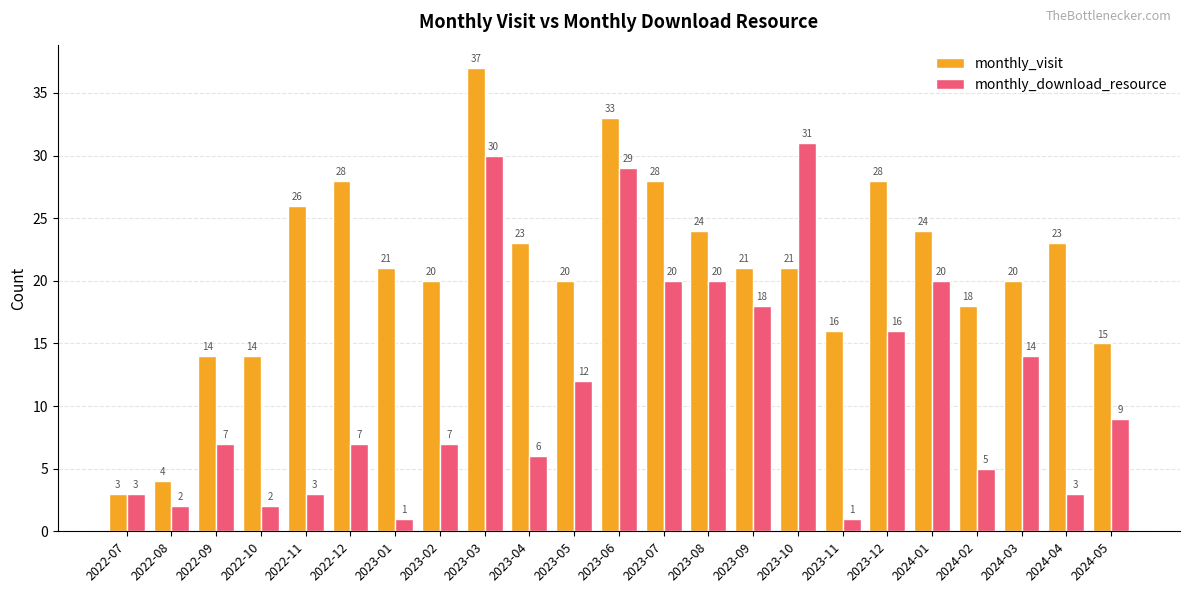

Which category has the highest value in the monthly_visit series?

2023-03